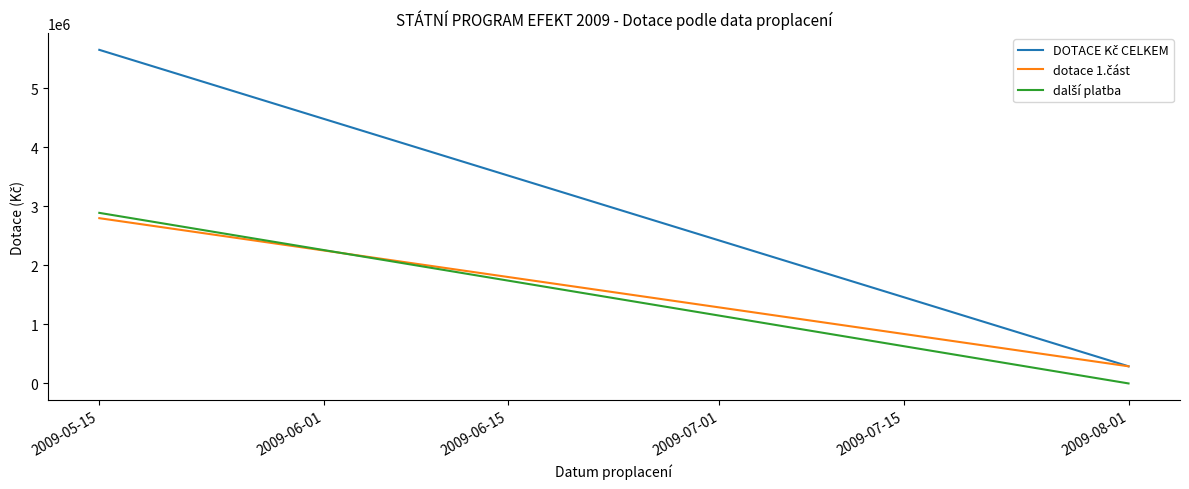

At which category is the sum across all series the highest?

2009-05-15